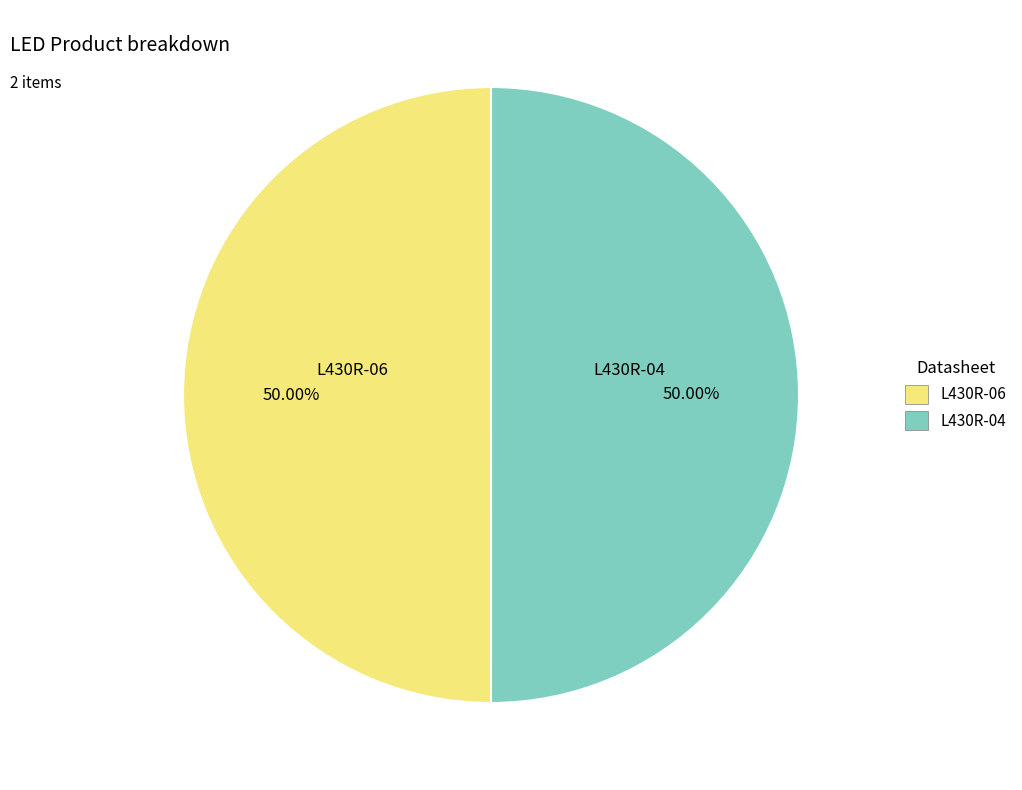

To the nearest percent, what is the average slice percentage?

50%